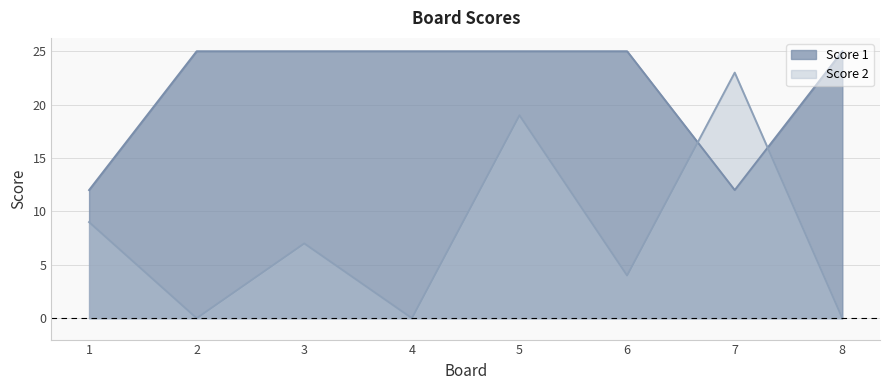

Between which two adjacent categories do Score 1 and Score 2 first intersect?

6 and 7